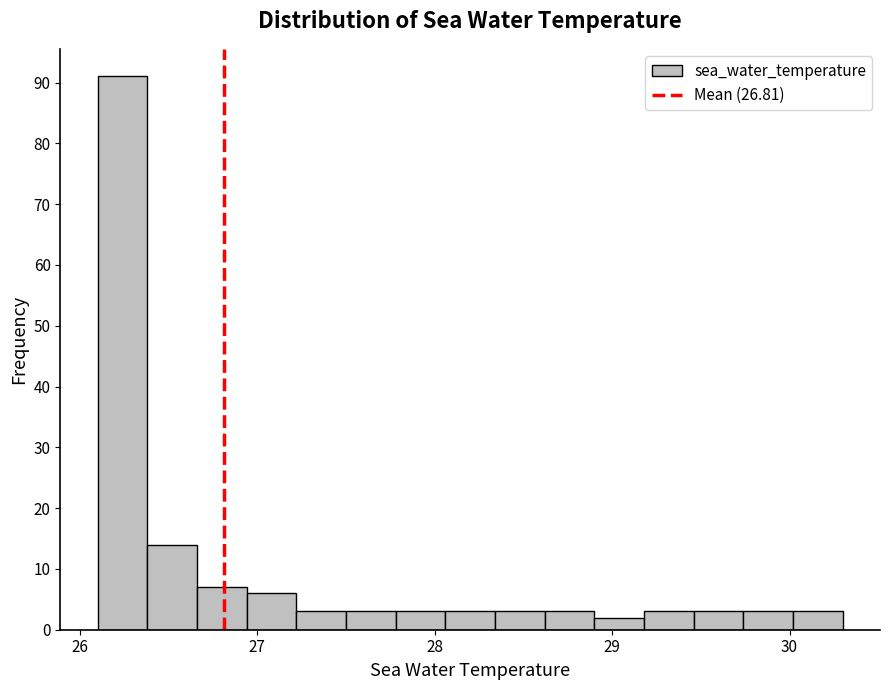

Read against the x-axis, roughly where is the centre of the tallest bar?

26.2